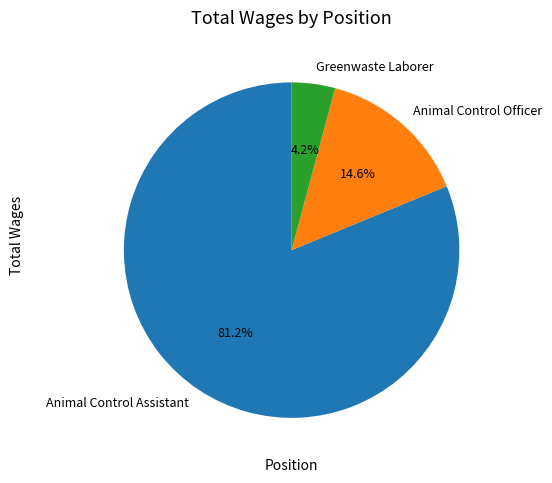

True or false: Greenwaste Laborer accounts for 4% of the total.

True